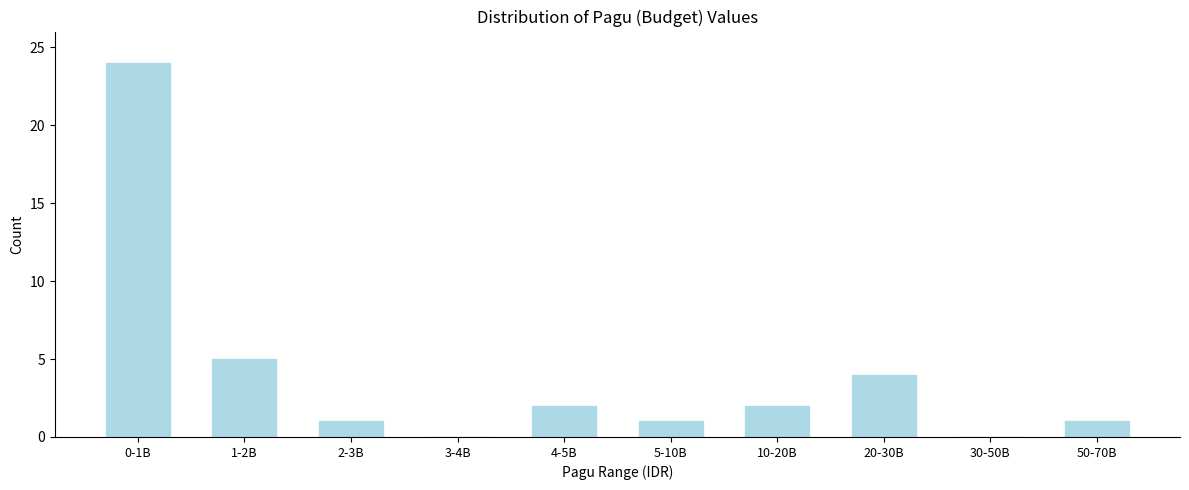

Reading left to right, list all the values displayed in this chart.

0-1B=24	1-2B=5	2-3B=1	3-4B=0	4-5B=2	5-10B=1	10-20B=2	20-30B=4	30-50B=0	50-70B=1